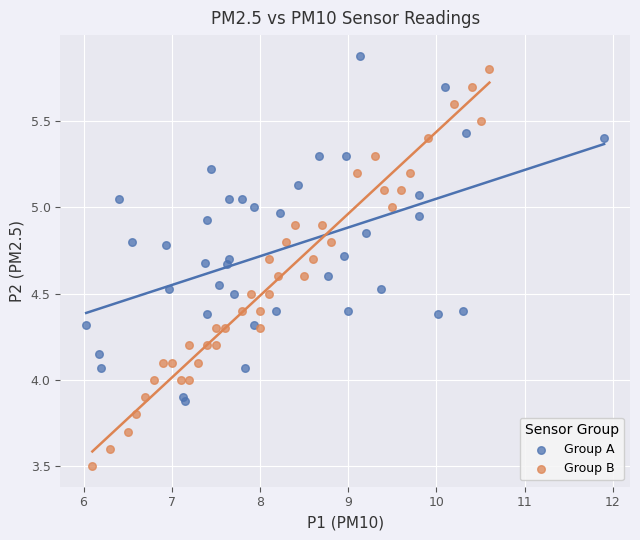

Which series contains the highest Y value?

Group A